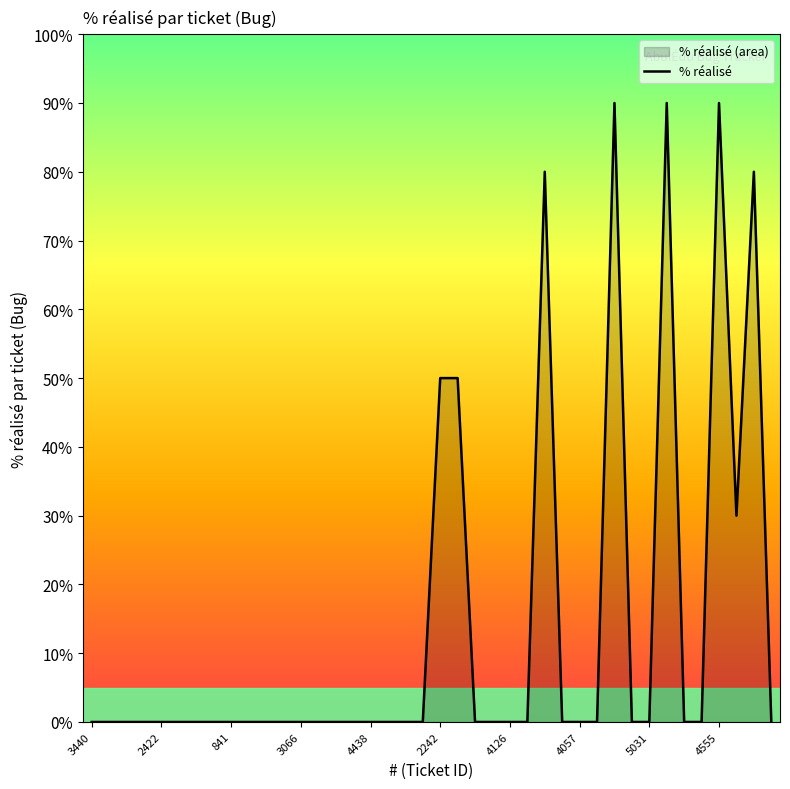

What is the value of the 34th point from the left?

90